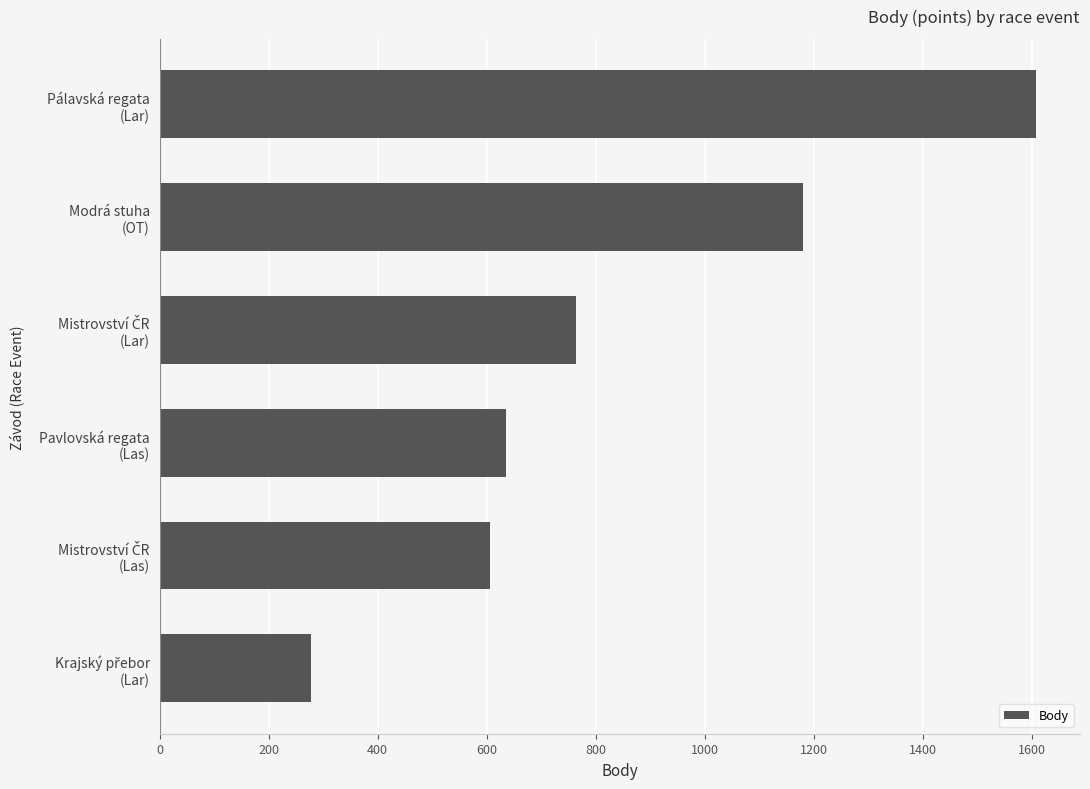

What is the greatest value displayed?

1608